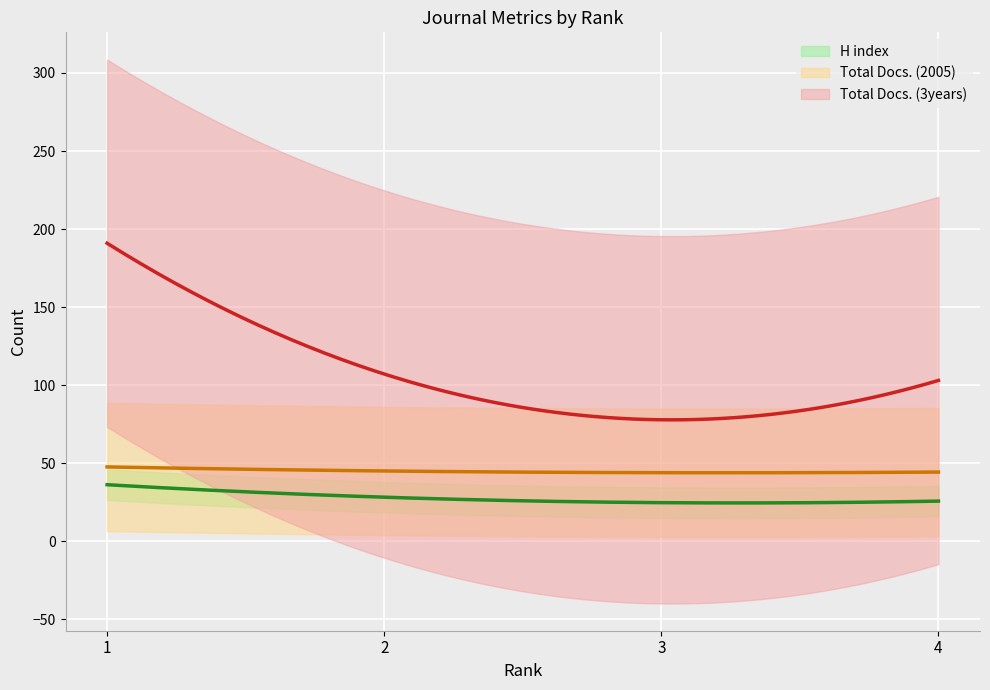

What are all the series names shown in the legend?

H index, Total Docs. (2005), Total Docs. (3years)